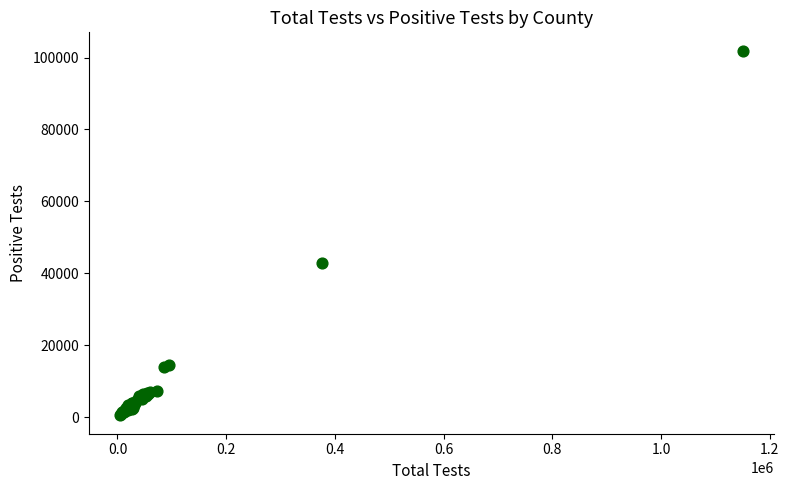

What Y value in the scatter plot is closest to 51186?

42876